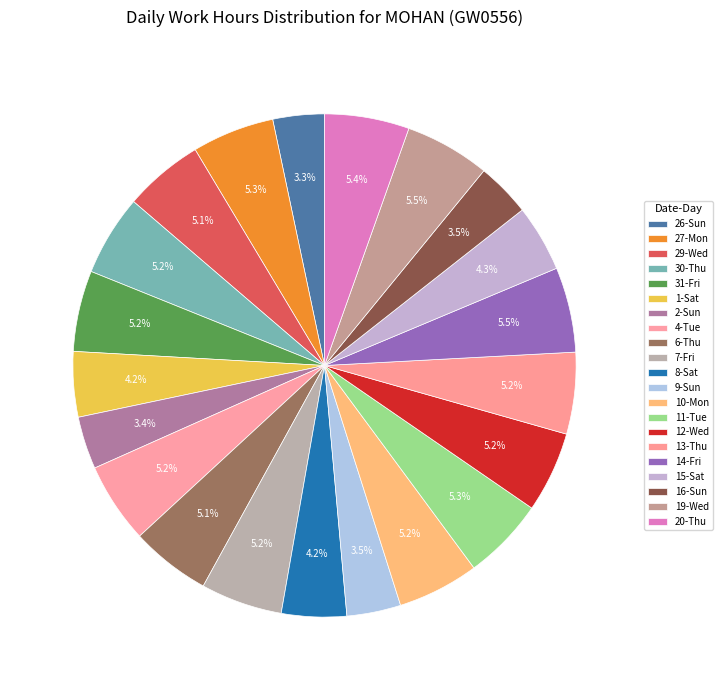

To the nearest percent, what portion does 31-Fri represent?

5%